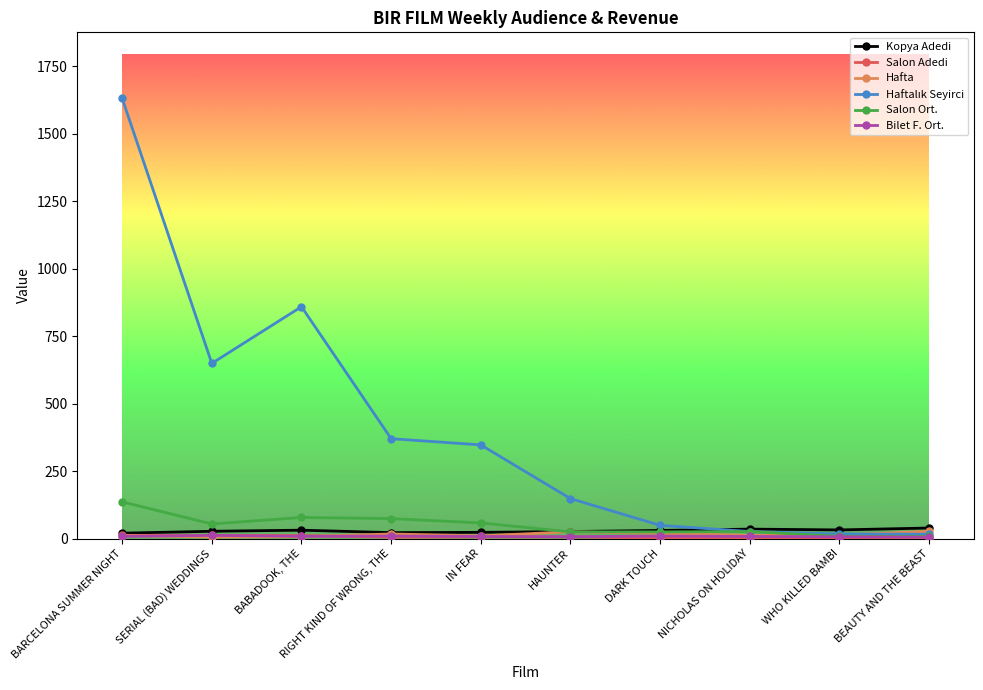

Rank the categories by Salon Ort. value from highest to lowest.

BARCELONA SUMMER NIGHT, BABADOOK, THE, RIGHT KIND OF WRONG, THE, IN FEAR, SERIAL (BAD) WEDDINGS, NICHOLAS ON HOLIDAY, HAUNTER, DARK TOUCH, WHO KILLED BAMBI, BEAUTY AND THE BEAST